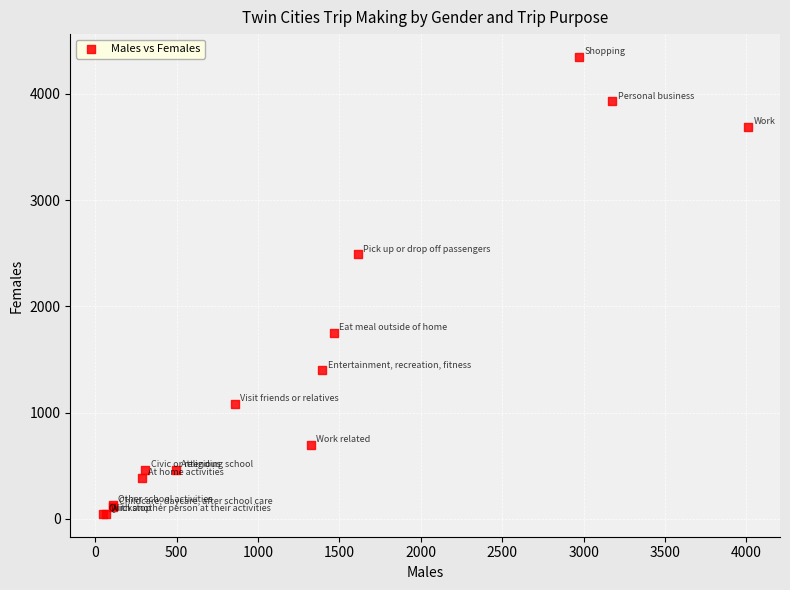

What Y value in the scatter plot is closest to 2197?

2490